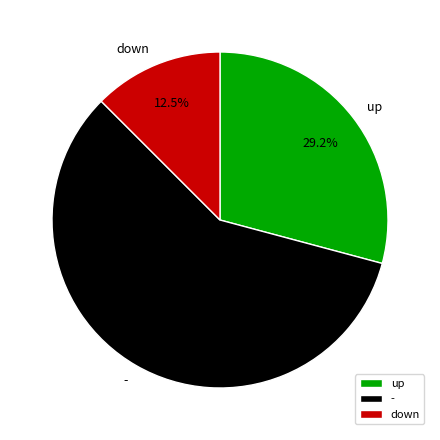

To the nearest percent, what is the difference between the largest and smallest slice percentages?

46%